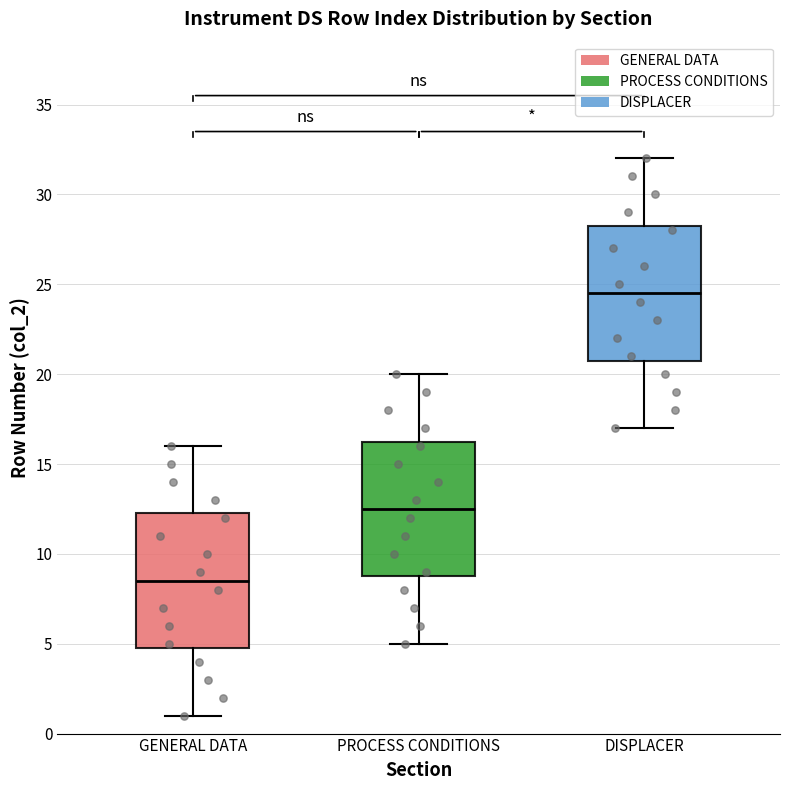

Where does the median line of the box for DISPLACER sit on the y-axis? The values are not printed on the chart, so give them approximately, as read against the axis.

24.5